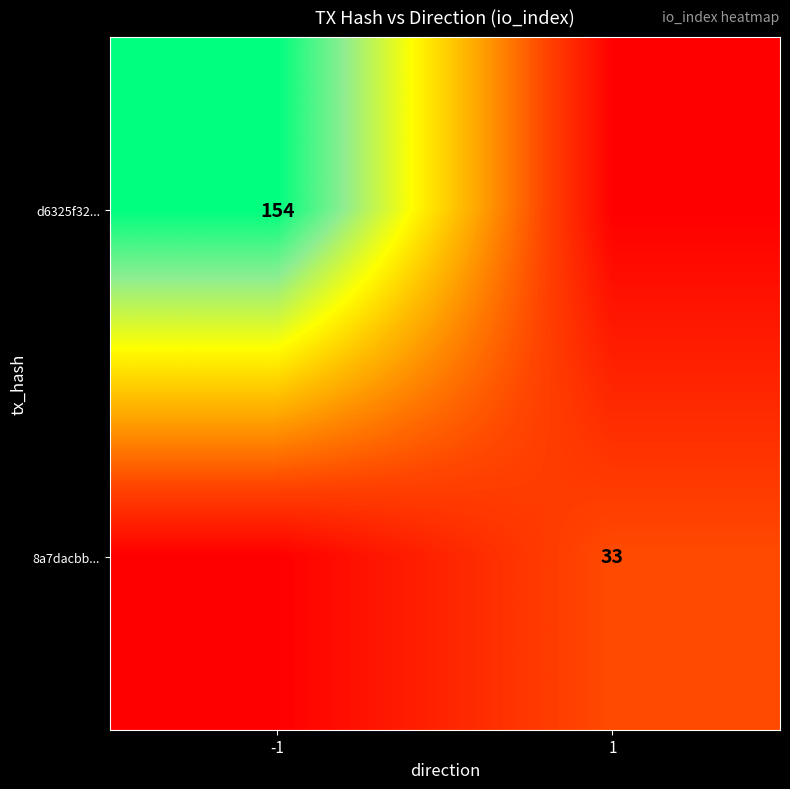

True or false: d6325f32... has a value of 226 at -1.

False